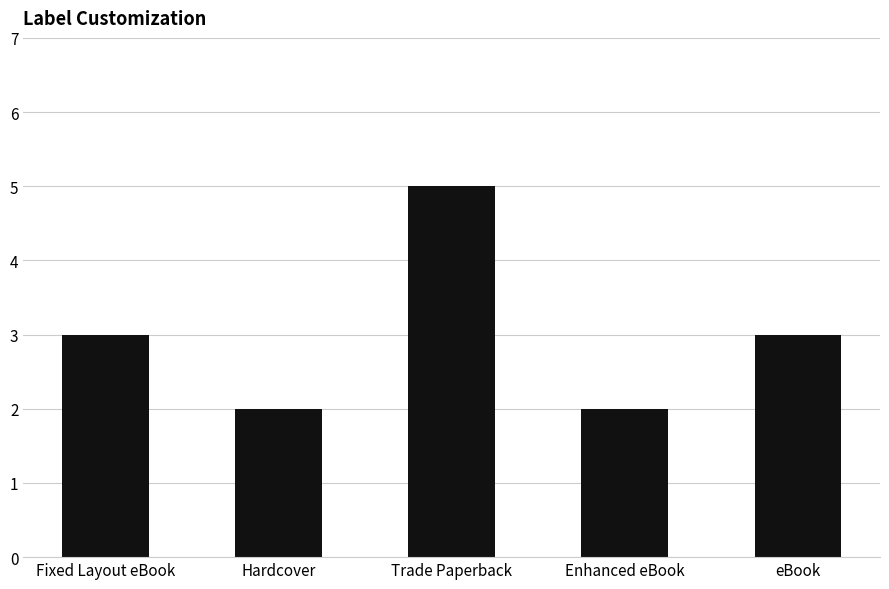

Count the number of data series in this chart.

1